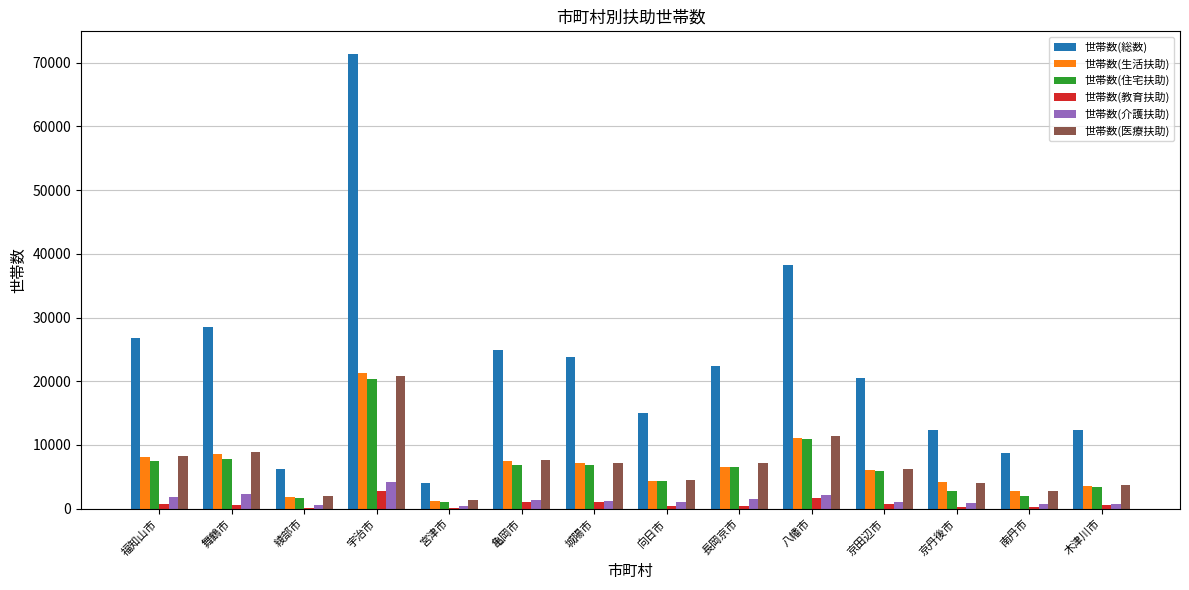

Where does the 世帯数(生活扶助) series first go above 6515?

福知山市